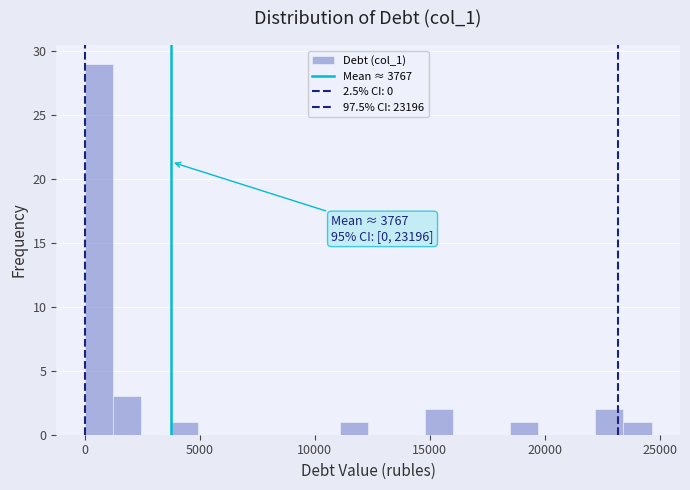

Read against the x-axis, roughly where is the centre of the tallest bar?

500